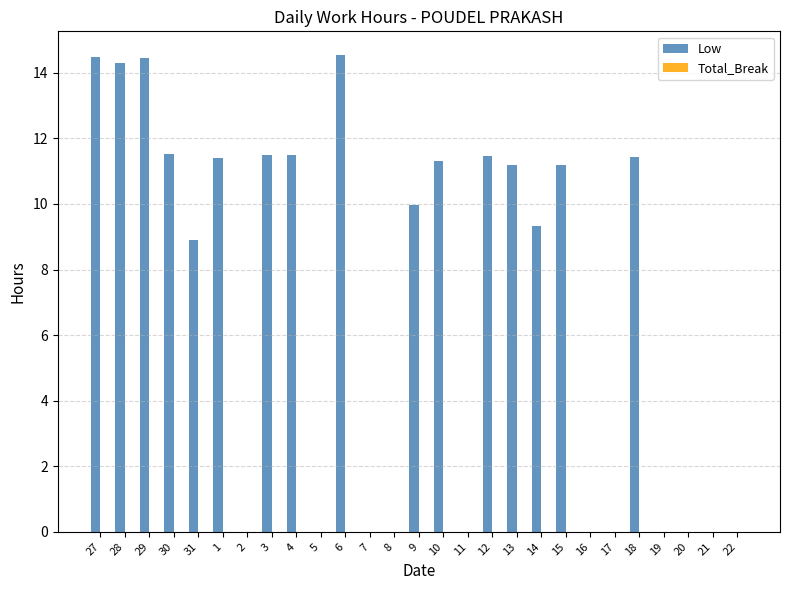

The chart shows a value of 11.5 at 30. True or false?

True